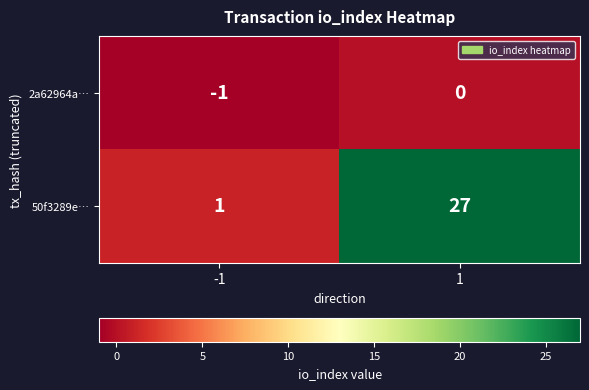

The value of 50f3289e… at -1 is 1. True or false?

True